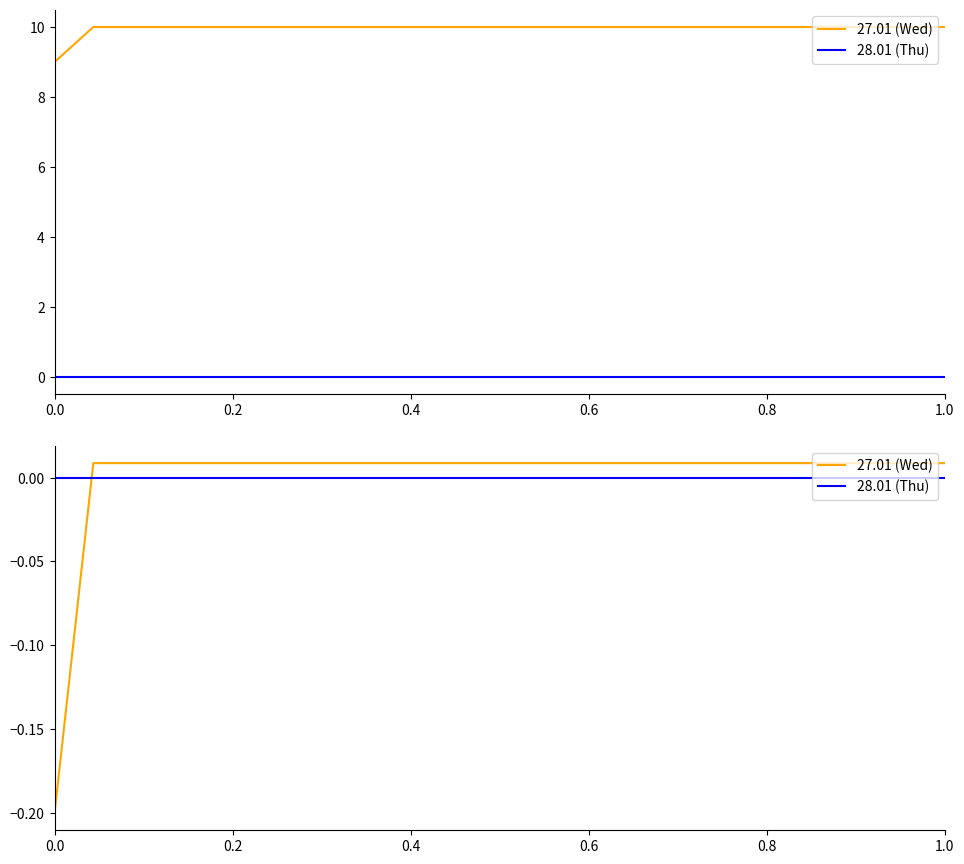

At which label does 27.01 (Wed) reach its peak?

0.2